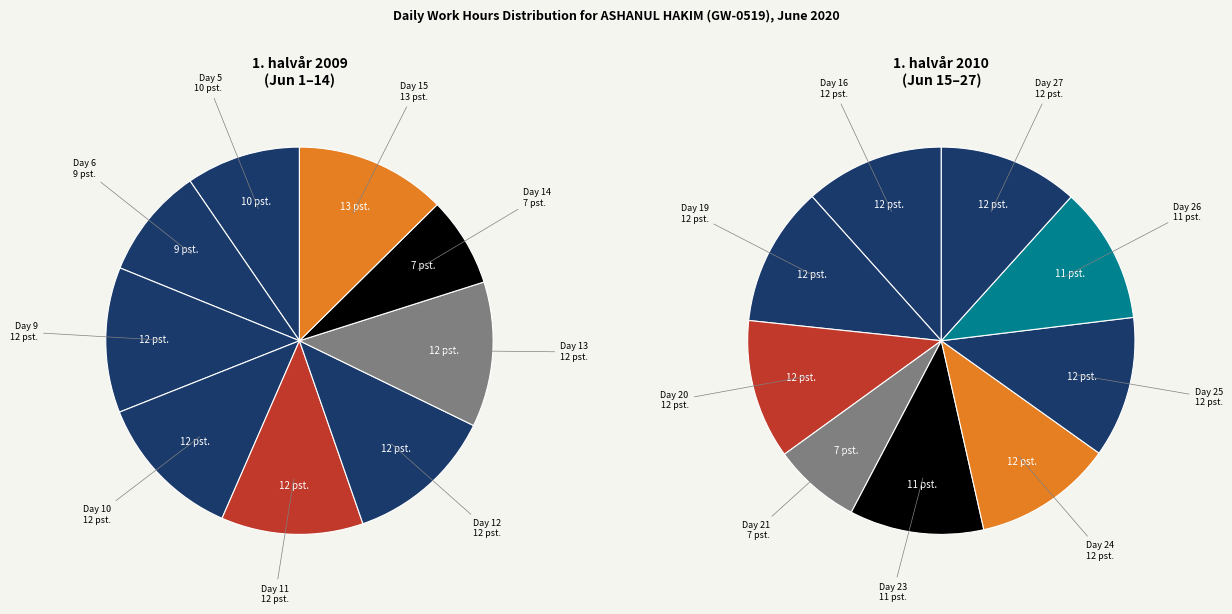

True or false: Day 6 accounts for 16% of the total.

False